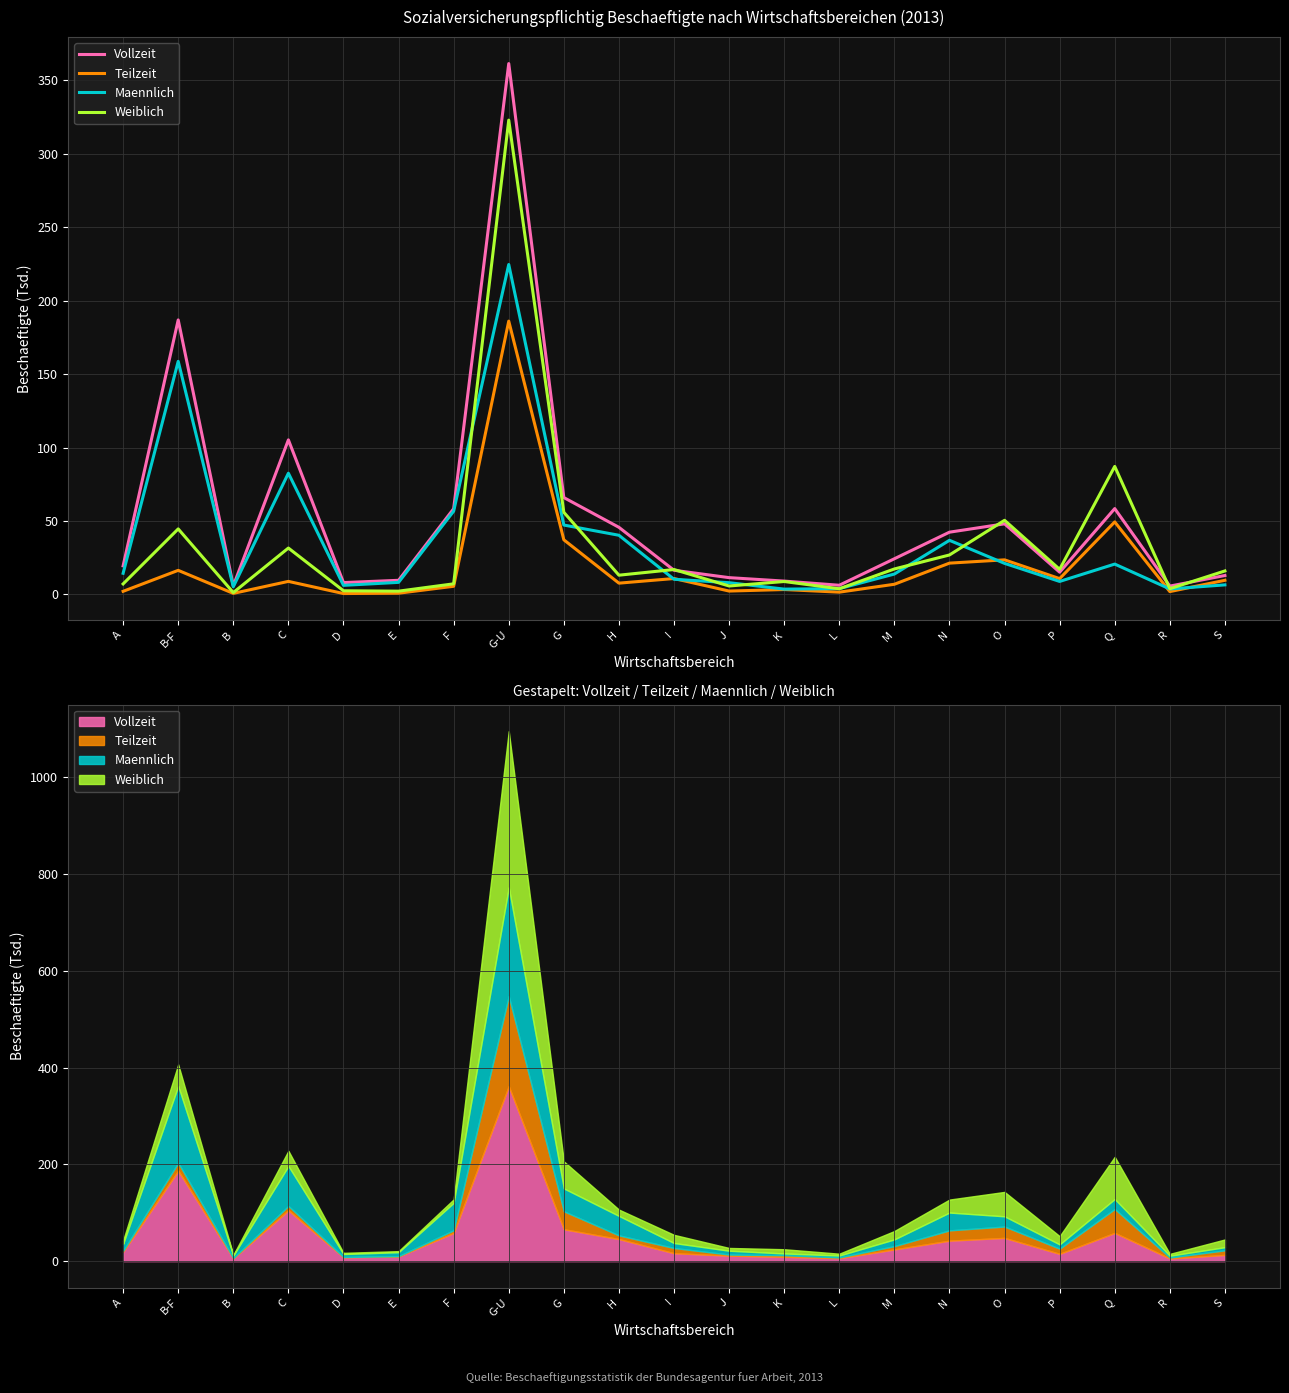

What position from the left is H?

10